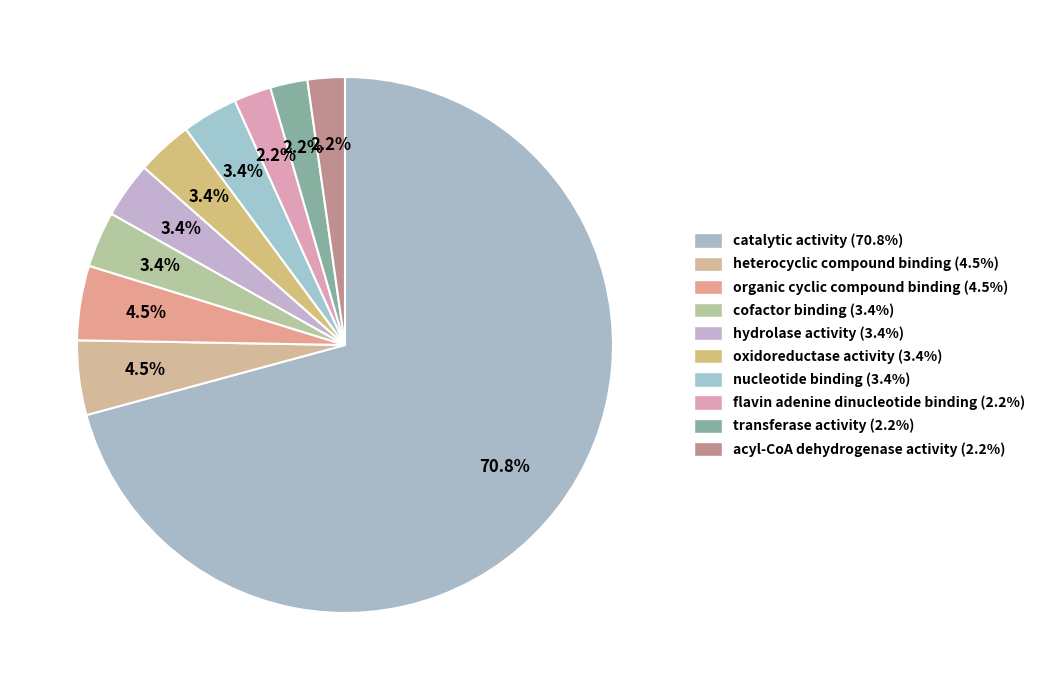

Is the sum of organic cyclic compound binding and hydrolase activity greater than half?

No